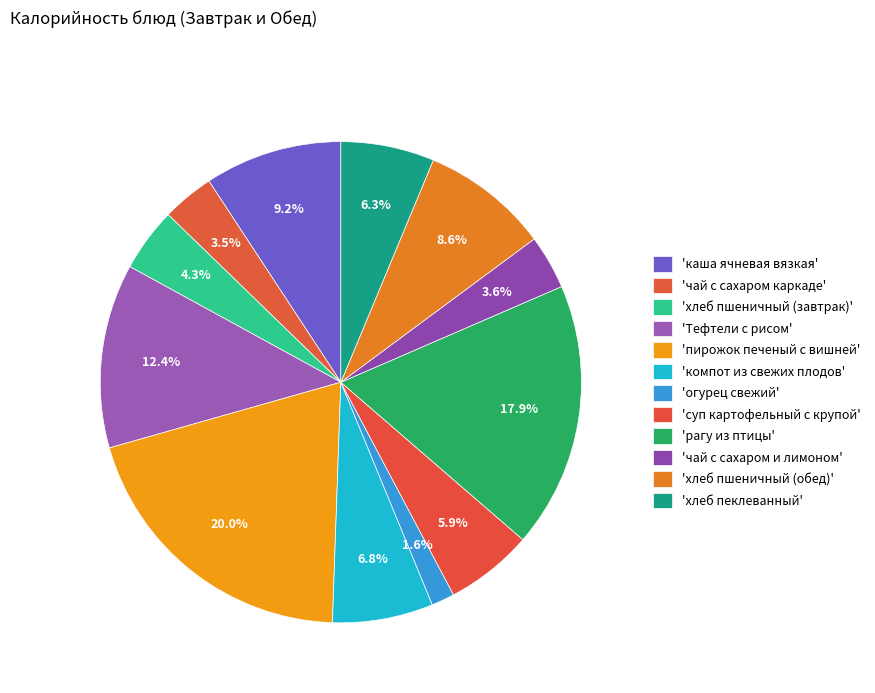

To the nearest percent, what is the average slice percentage?

8%